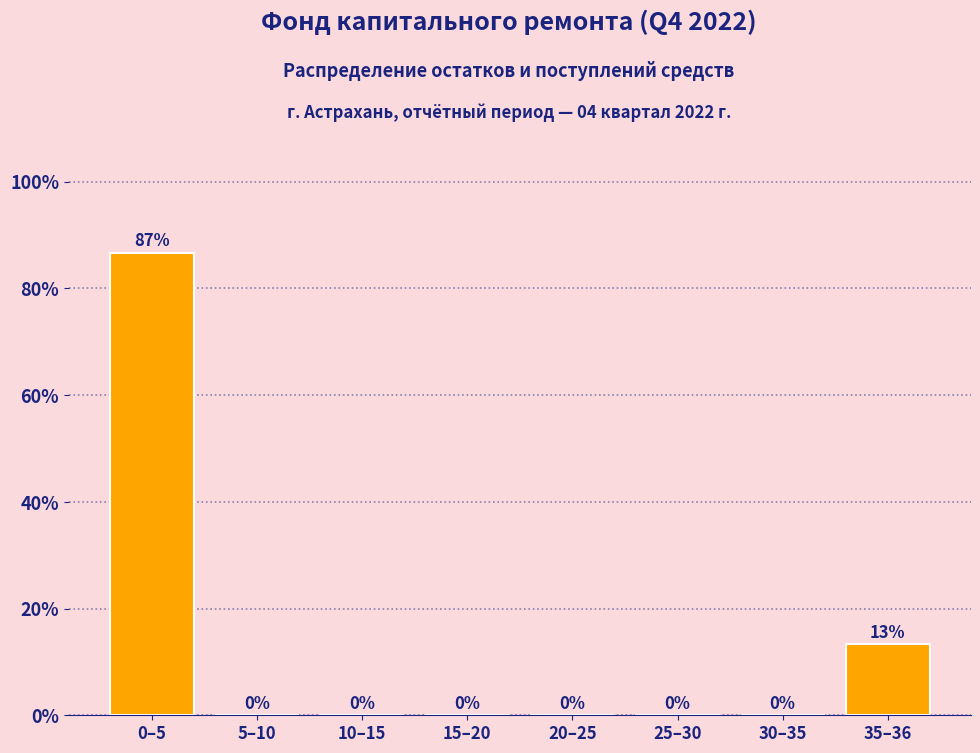

Which label corresponds to the largest value in the chart?

0–5